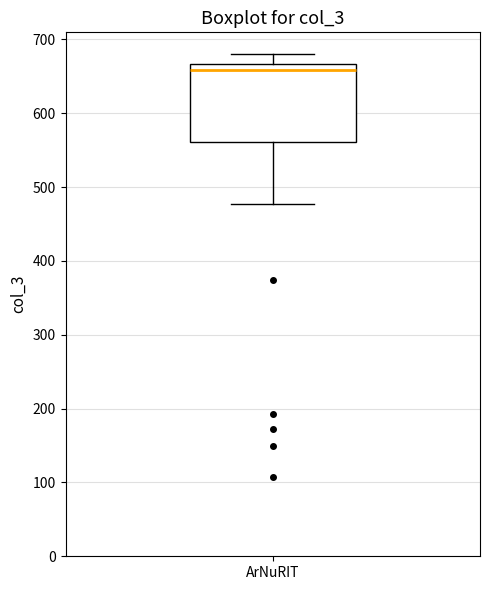

Read this box plot against the y-axis: the position of the median line, the range covered by the box, and the ends of both whiskers. The values are not printed on the chart, so give them approximately, as read against the axis.

median 660, box 560 to 670, whiskers 480 to 680